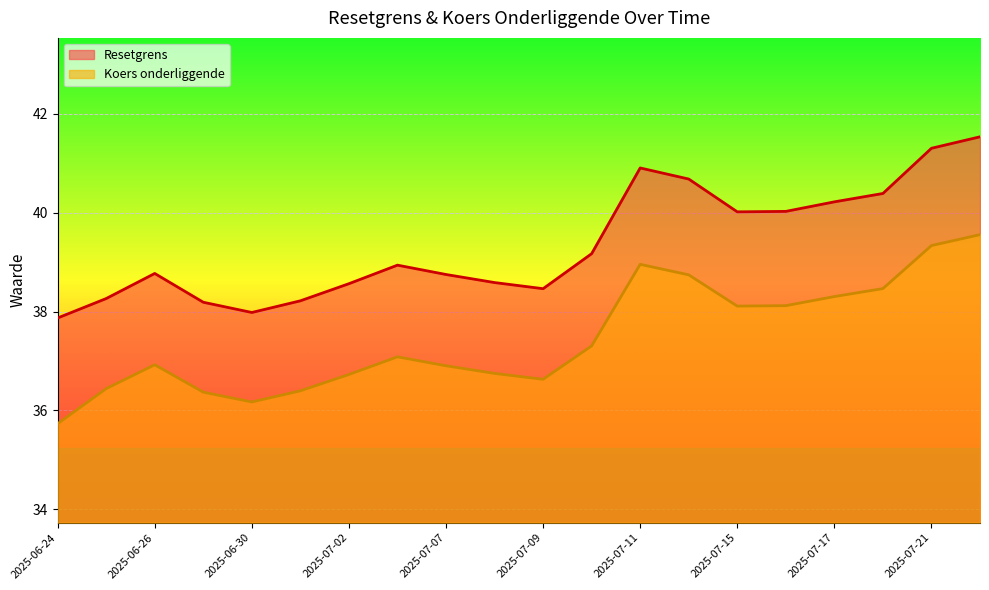

What is the lowest value of the Koers onderliggende series?

35.7